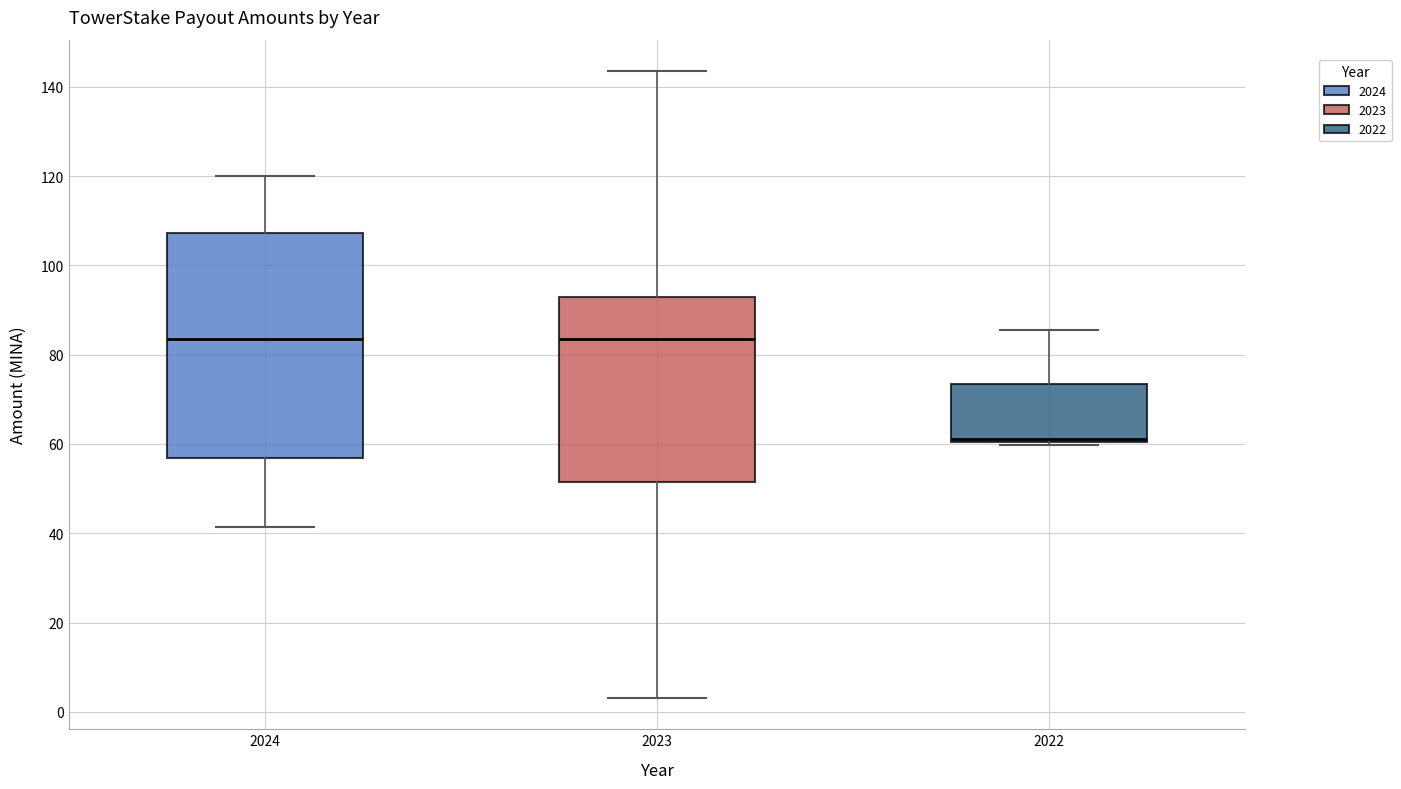

Reading left to right, transcribe this box plot: for each box, give where its median line is, the range the box spans, and where its two whiskers end, as read against the y-axis. The values are not printed on the chart, so give them approximately, as read against the axis.

2024: median 84, box 56 to 108, whiskers 42 to 120
2023: median 84, box 52 to 92, whiskers 4 to 144
2022: median 62, box 60 to 74, whiskers 60 (just below the box's lower edge) to 86